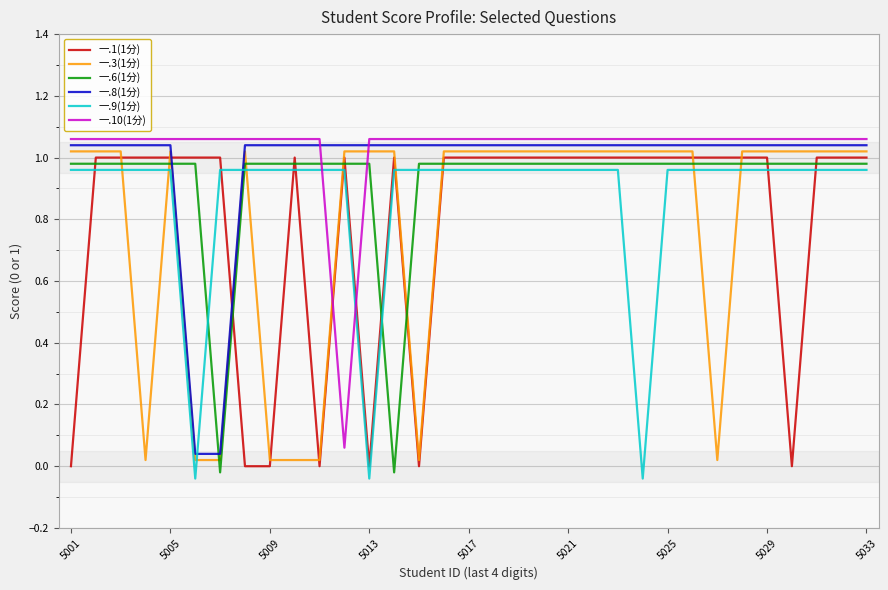

Which series ends up on top after the final intersection of 一.9(1分) and 一.8(1分)?

一.8(1分)